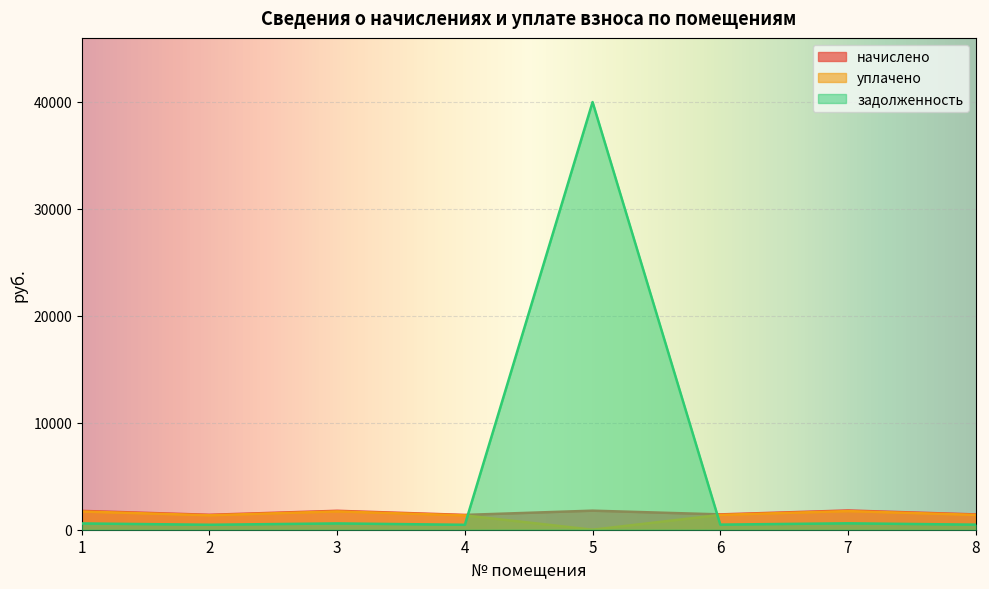

Reading left to right, extract all data points from this chart.

начислено: 1760.6	1394.7	1768.3	1384.4	1781.1	1433.0	1799.0	1430.5
уплачено: 1704.2	1350.0	1711.6	1340.0	0.0	1387.1	1741.3	1387.6
задолженность: 586.9	464.9	589.4	461.5	39979.3	477.7	599.7	473.8